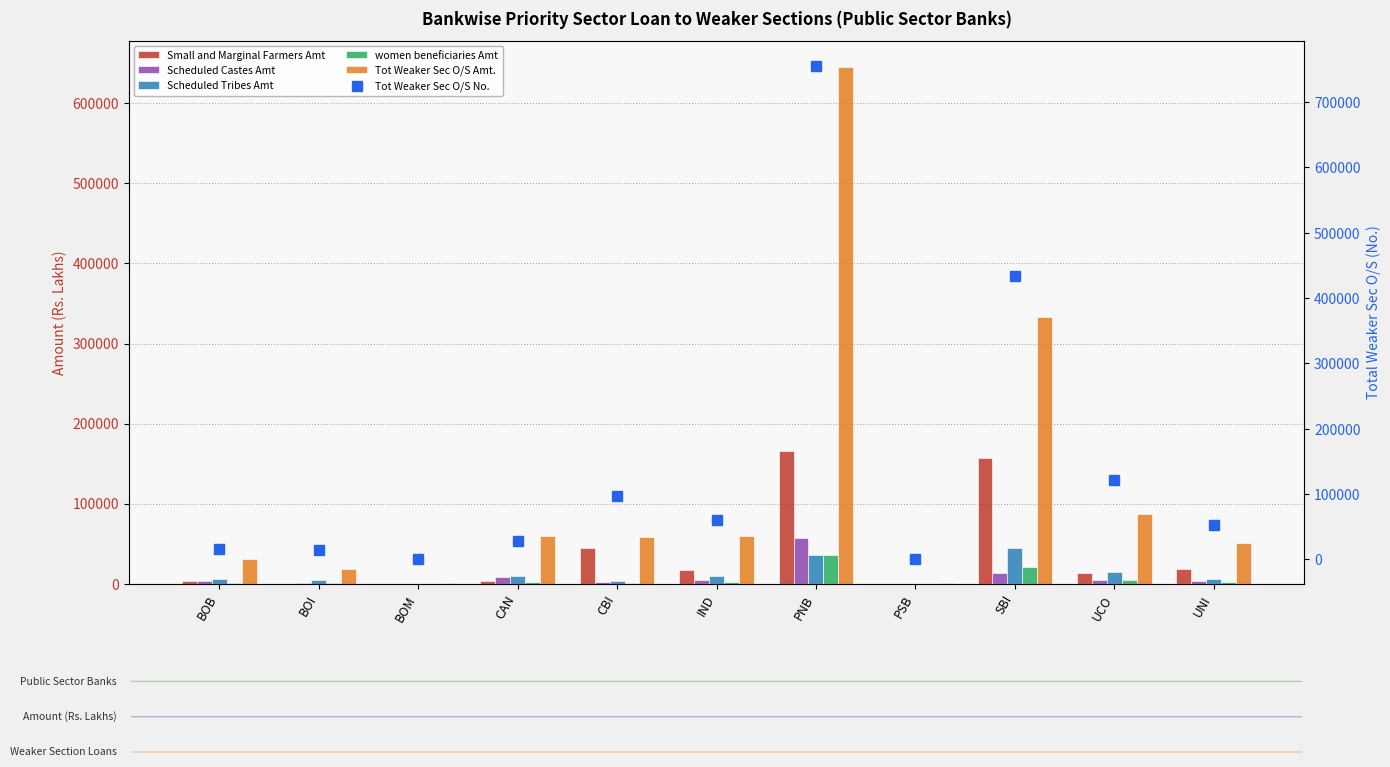

Is the value of Tot Weaker Sec O/S No. at PNB greater than the value of Tot Weaker Sec O/S Amt. at PSB?

Yes